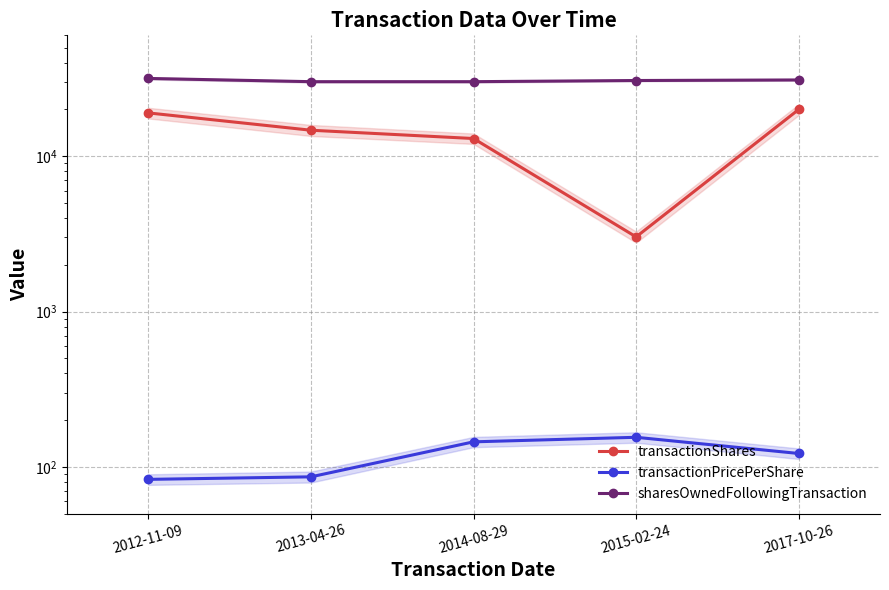

At which label is sharesOwnedFollowingTransaction closest to 30931?

2017-10-26